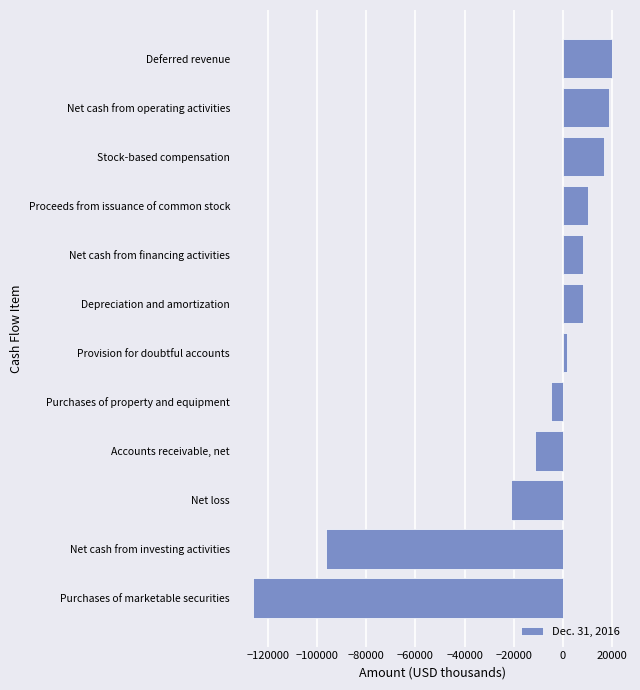

Rank the categories by value from highest to lowest.

Deferred revenue, Net cash from operating activities, Stock-based compensation, Proceeds from issuance of common stock, Net cash from financing activities, Depreciation and amortization, Provision for doubtful accounts, Purchases of property and equipment, Accounts receivable, net, Net loss, Net cash from investing activities, Purchases of marketable securities